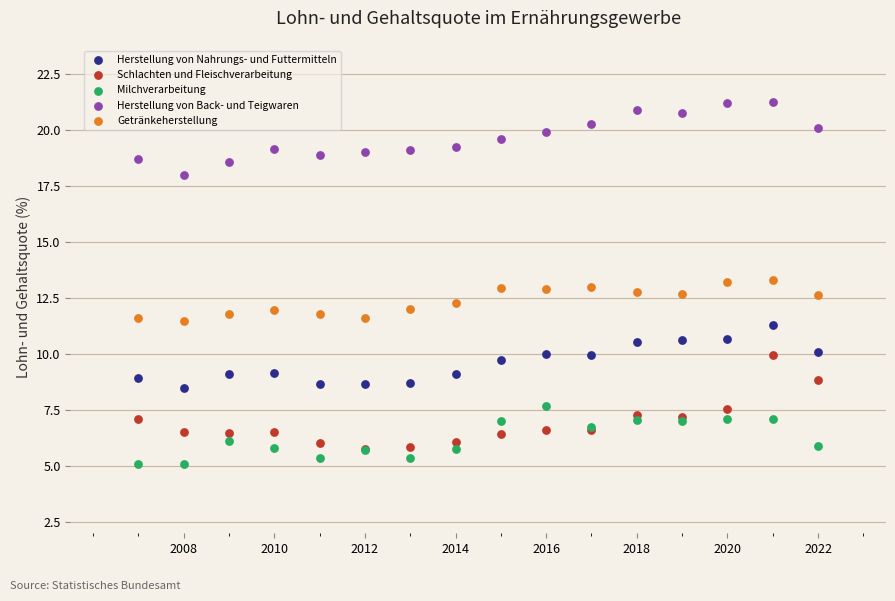

Which series contains the lowest Y value?

Milchverarbeitung